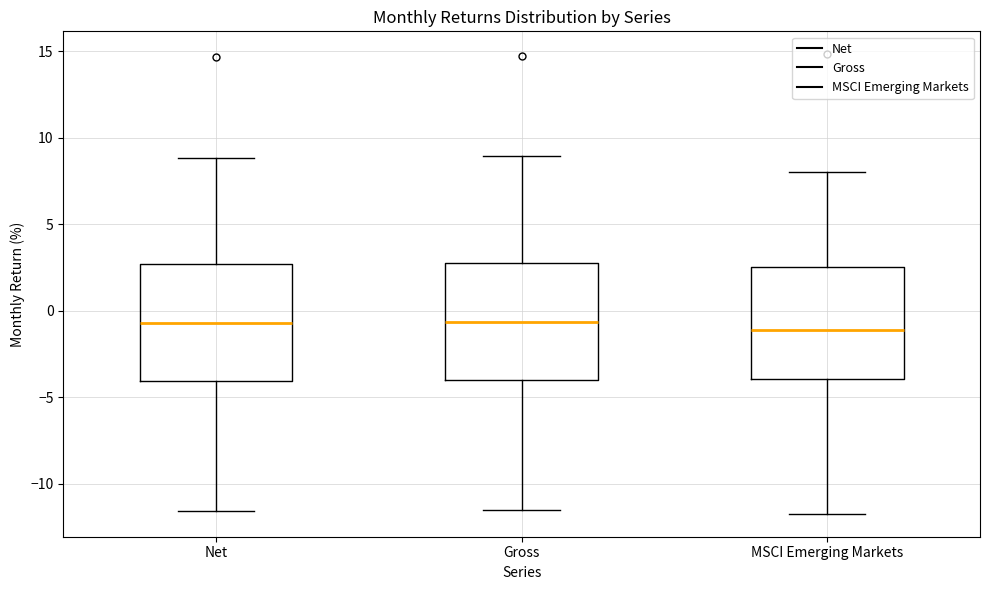

Reading left to right, read every box against the y-axis: the position of its median line, the range the box covers, and the ends of its whiskers. The values are not printed on the chart, so give them approximately, as read against the axis.

Net: median -0.5, box -4.0 to 2.5, whiskers -11.5 to 9.0
Gross: median -0.5, box -4.0 to 3.0, whiskers -11.5 to 9.0
MSCI Emerging Markets: median -1.0, box -4.0 to 2.5, whiskers -11.5 to 8.0